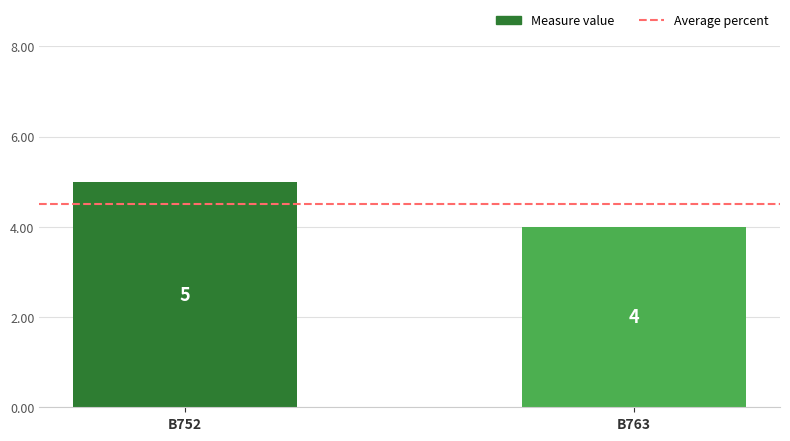

List the labels in order of value, largest first.

B752, B763